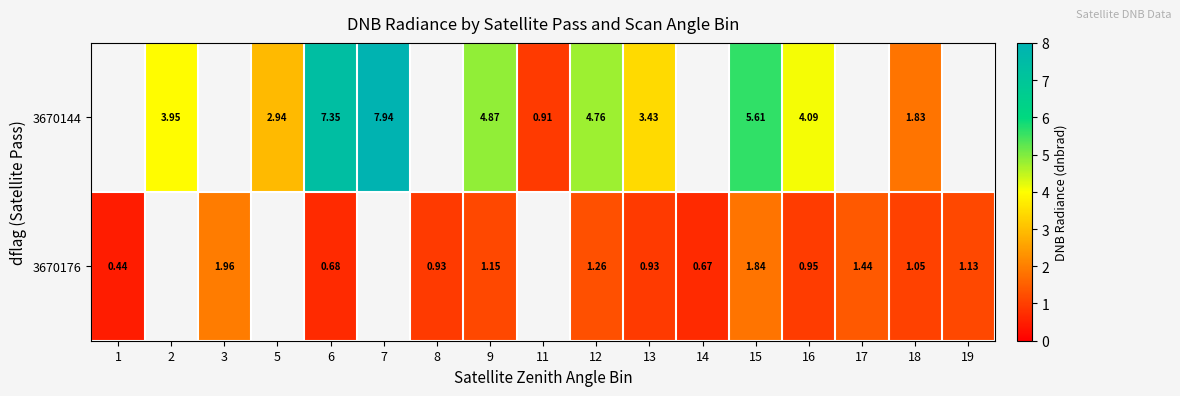

Which category has the lowest value across all series?

1